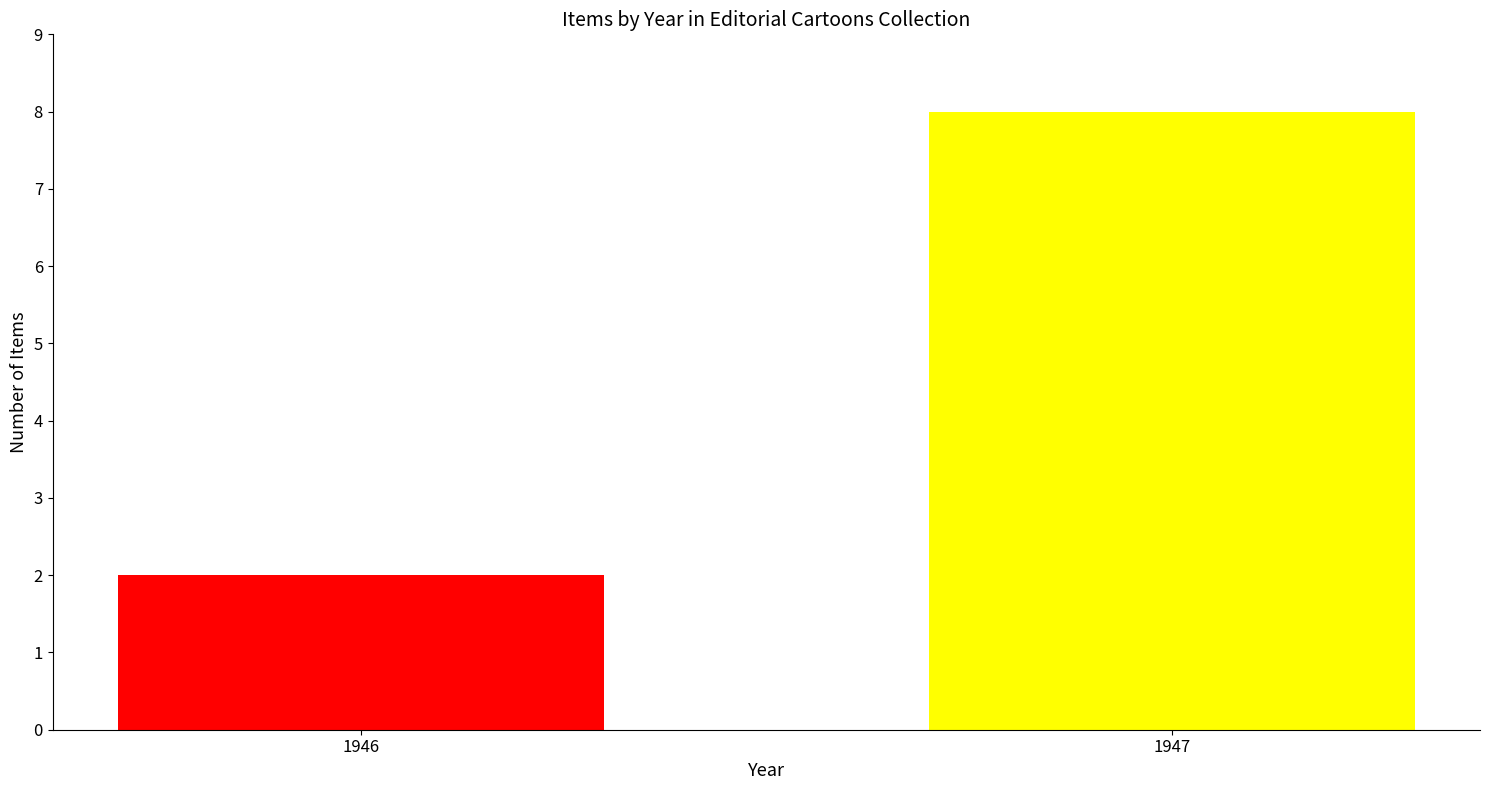

What is the value of the 1st bar from the left?

2